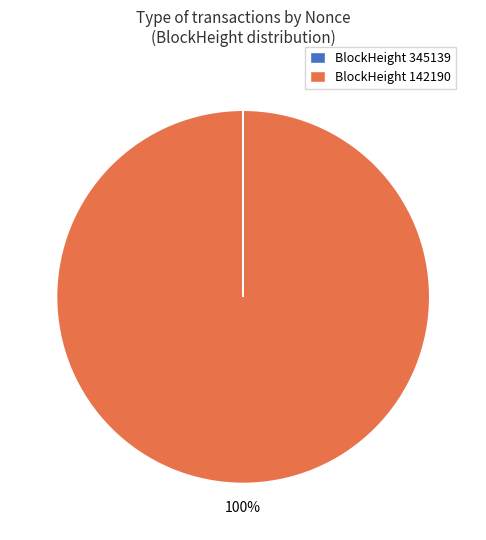

To the nearest percent, what portion does BlockHeight 142190 represent?

100%